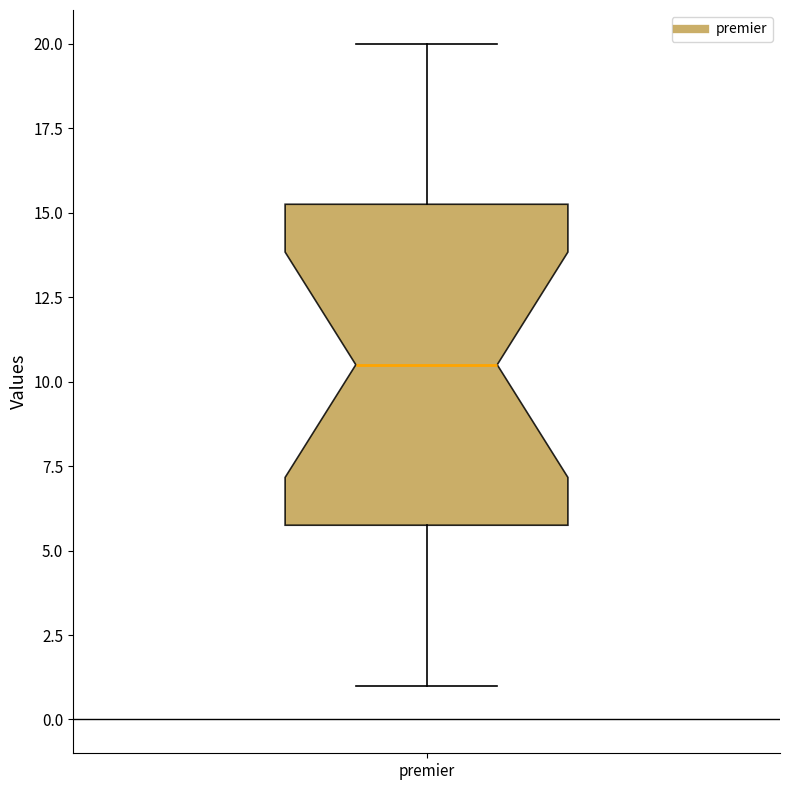

Where is the upper edge of the box for premier on the y-axis? The values are not printed on the chart, so give them approximately, as read against the axis.

15.5